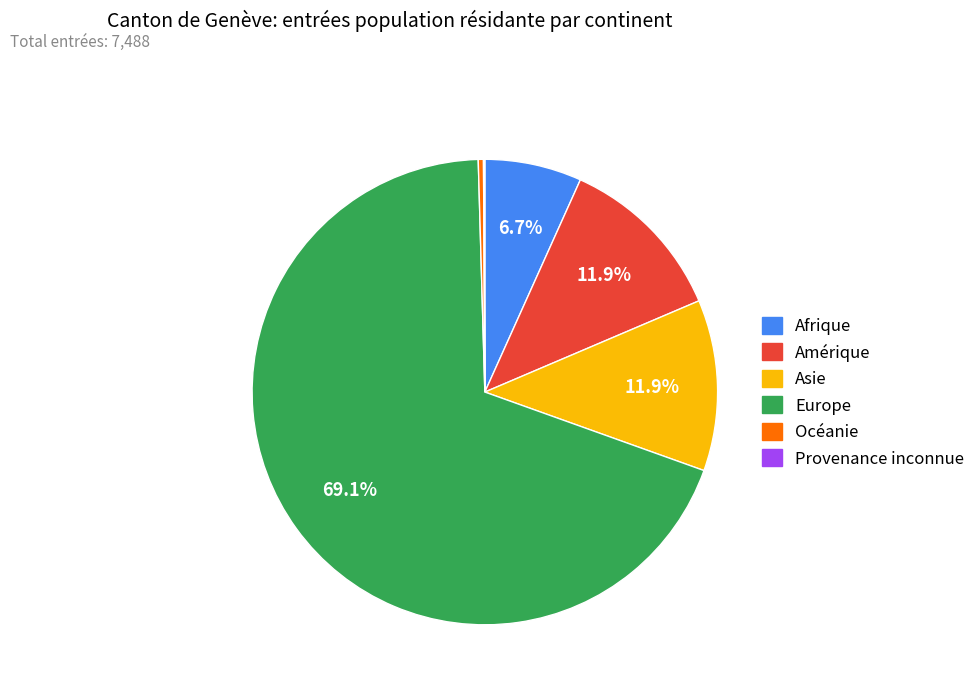

Which has a higher value, Océanie or Amérique?

Amérique